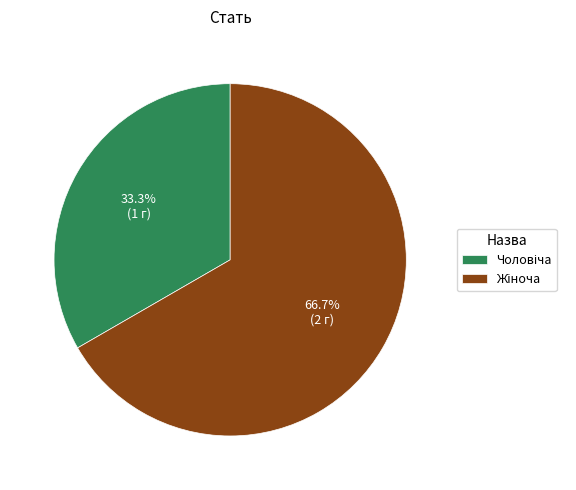

Does any single category account for the majority?

Yes